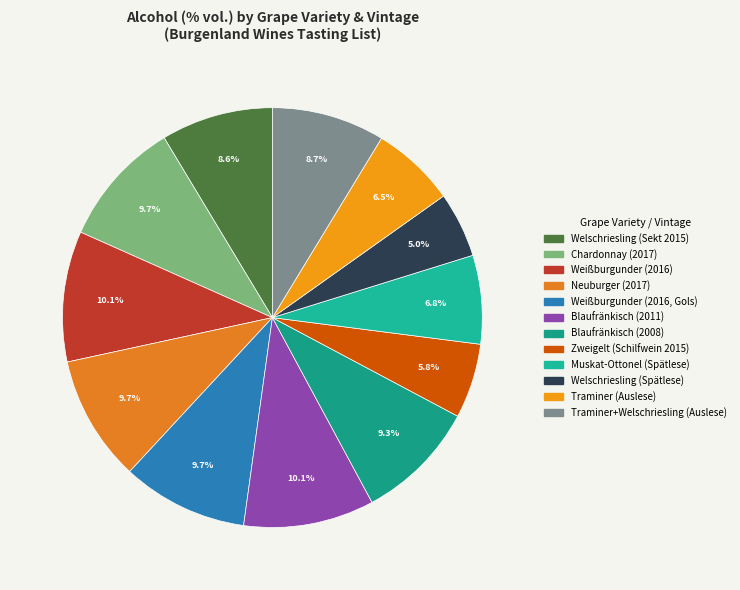

Is the sum of Weißburgunder (2016) and Traminer+Welschriesling (Auslese) greater than half?

No